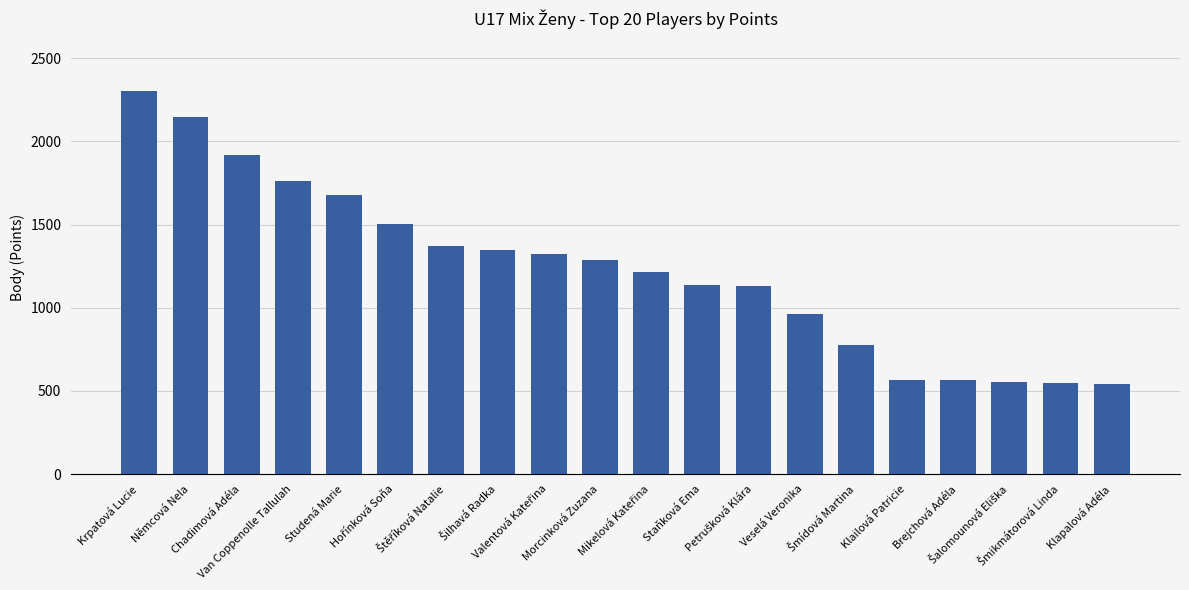

What is the value of the 11th bar from the left?

1214